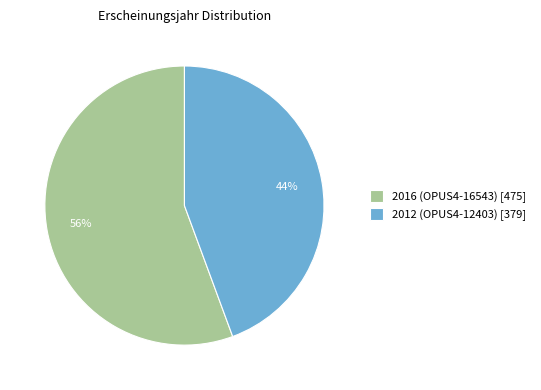

Rank the categories by value from highest to lowest.

2016 (OPUS4-16543), 2012 (OPUS4-12403)